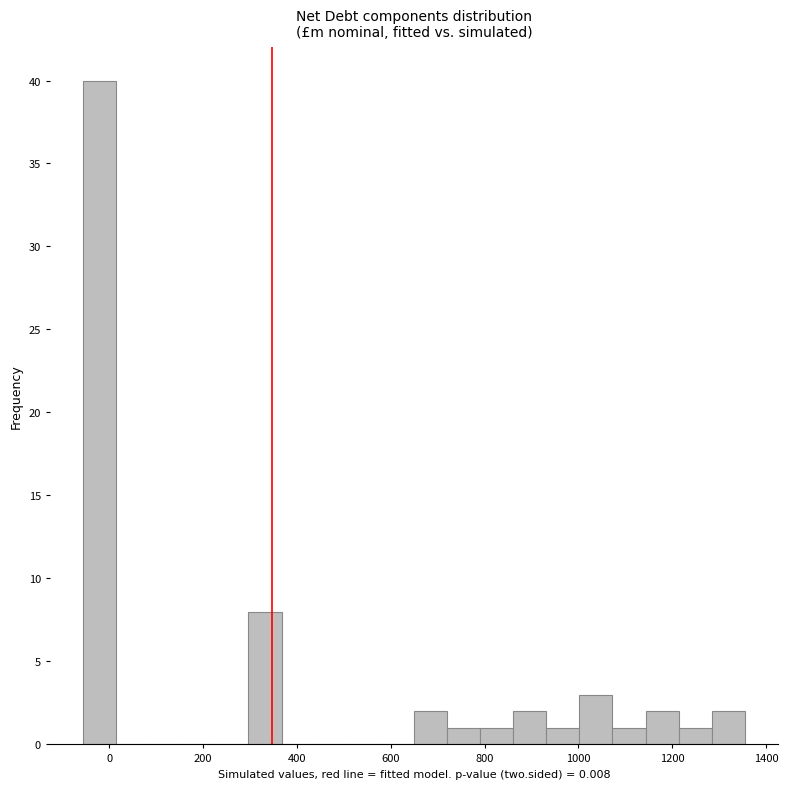

Read against the x-axis, roughly where is the centre of the tallest bar?

-20